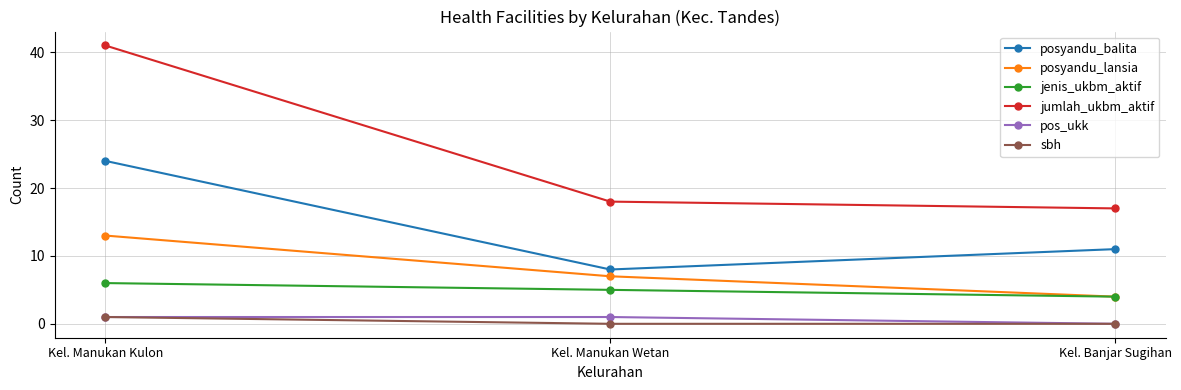

Count the posyandu_balita values in the range 8 to 24.

3